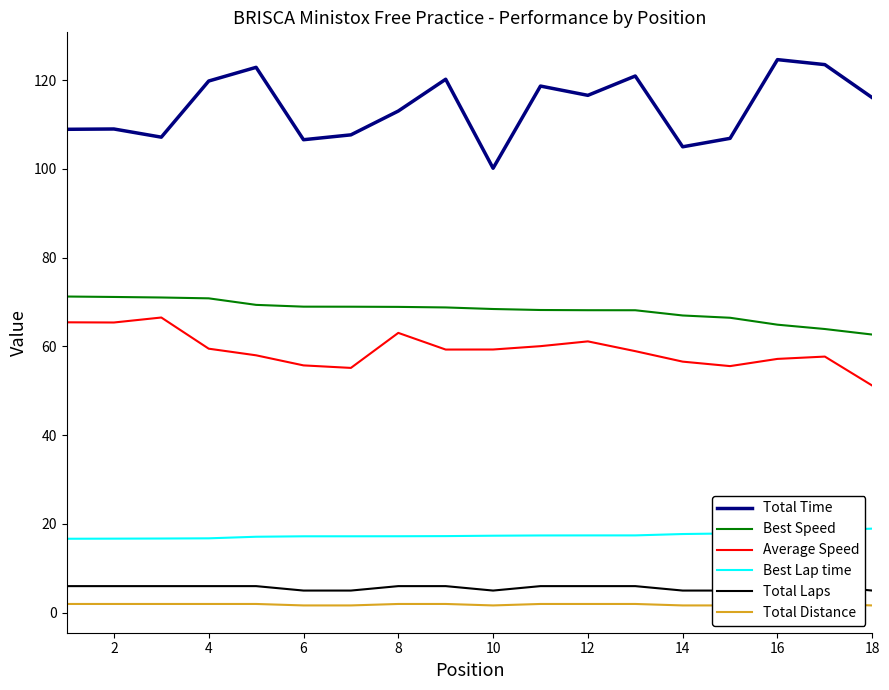

True or false: Best Lap time and Best Speed cross at least once.

False